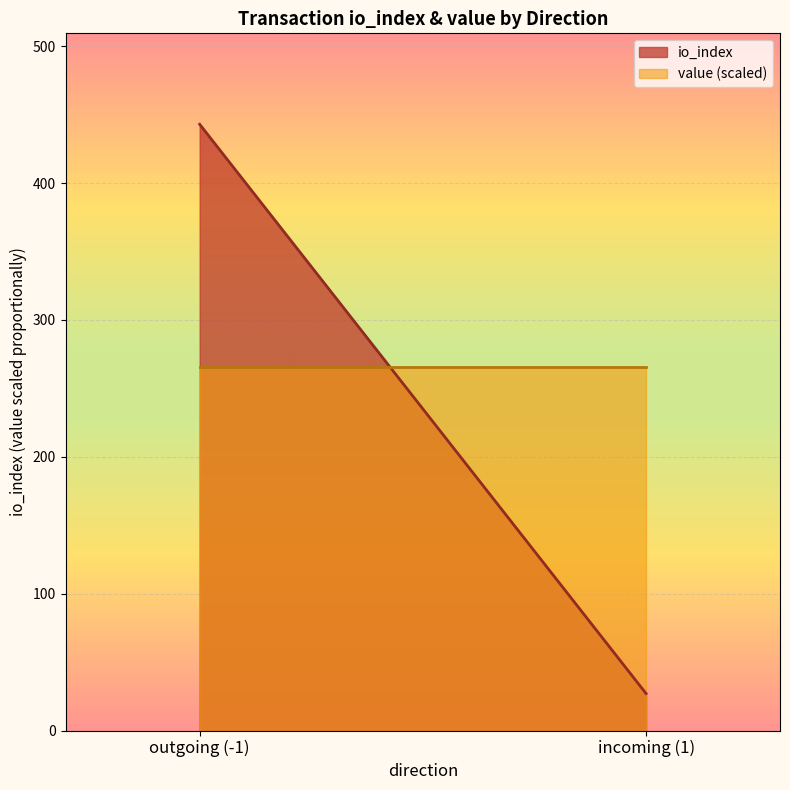

Reading left to right, transcribe all the data shown in this chart.

io_index: 443.0	27.0
value (scaled): 265.8	265.8